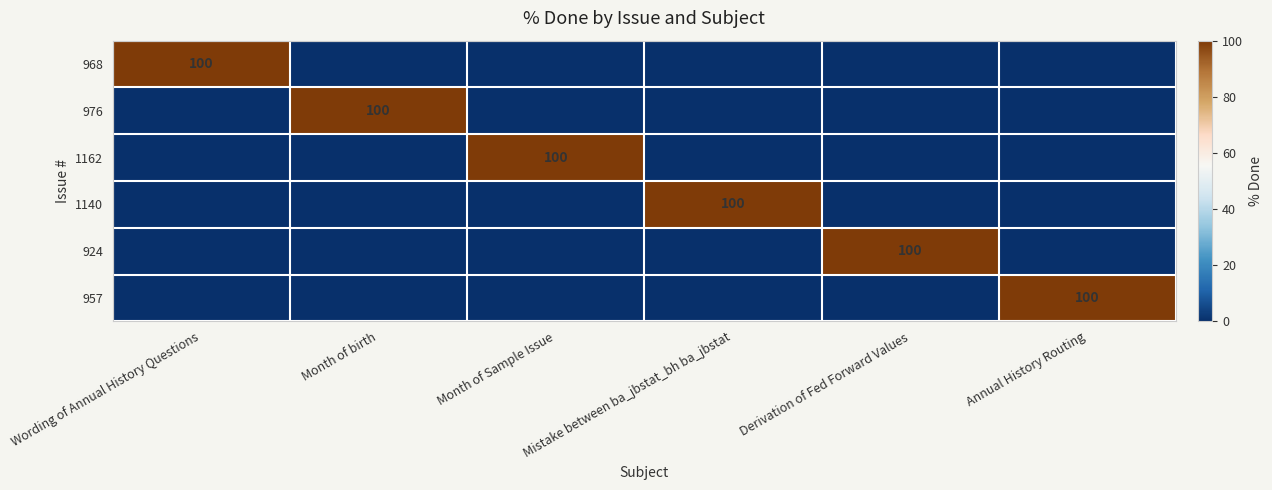

The 1140 series shows 168 at Mistake between ba_jbstat_bh ba_jbstat. True or false?

False